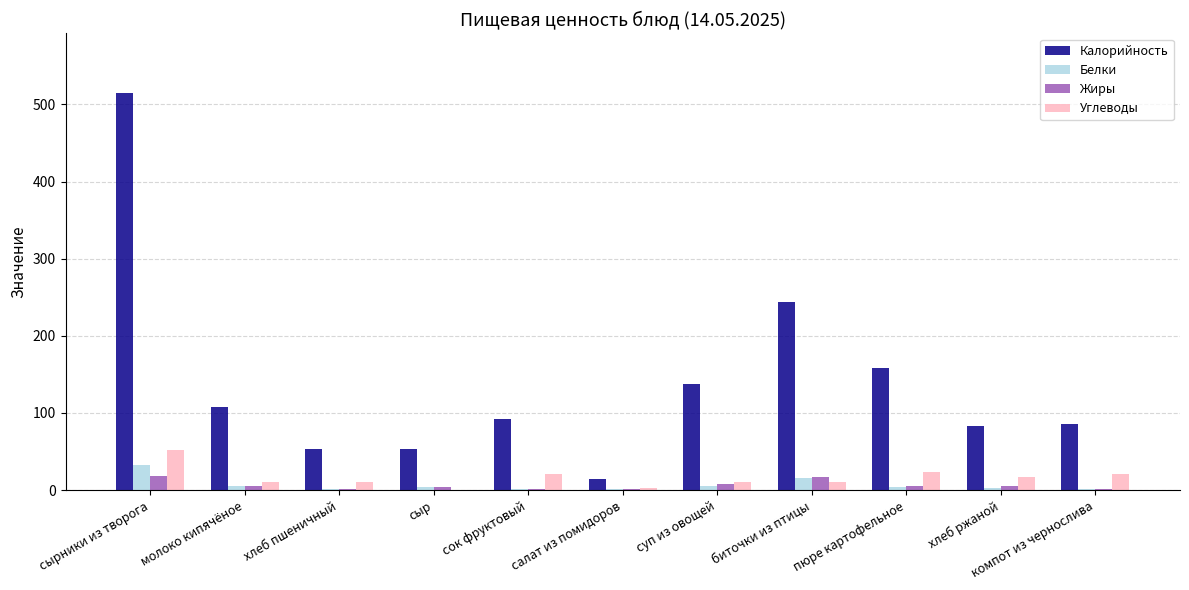

What is the total value across all series at сок фруктовый?

115.0